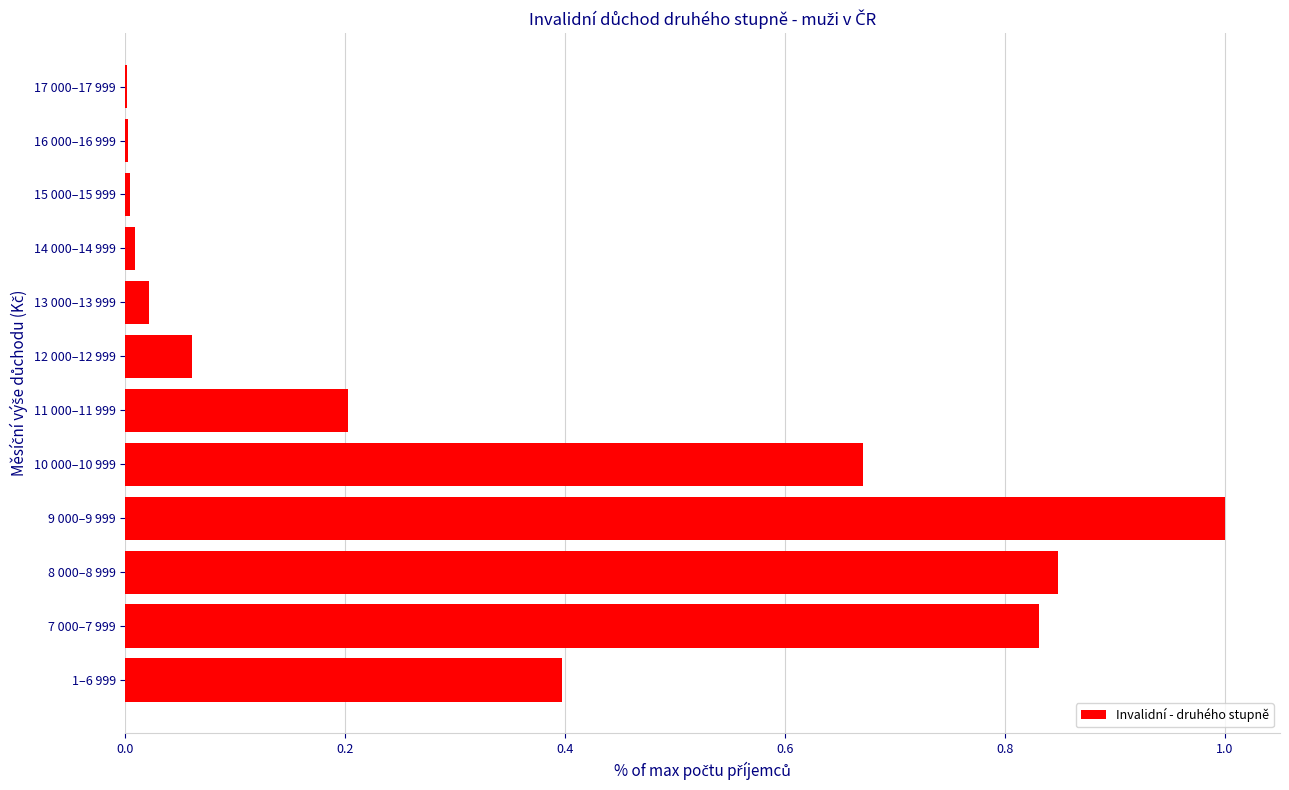

Are the bars horizontal?

Yes